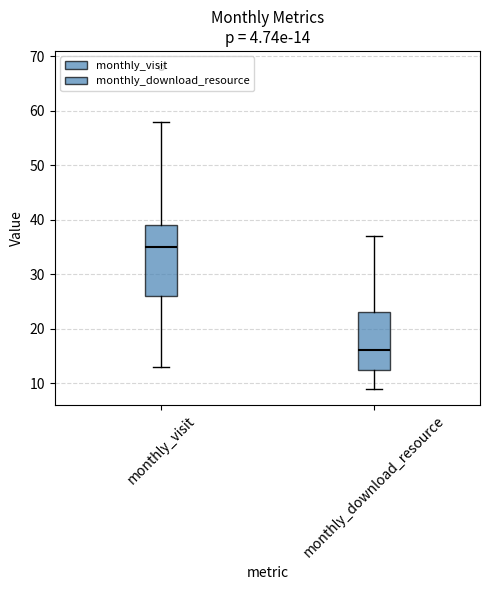

Which box has the lowest median line?

monthly_download_resource